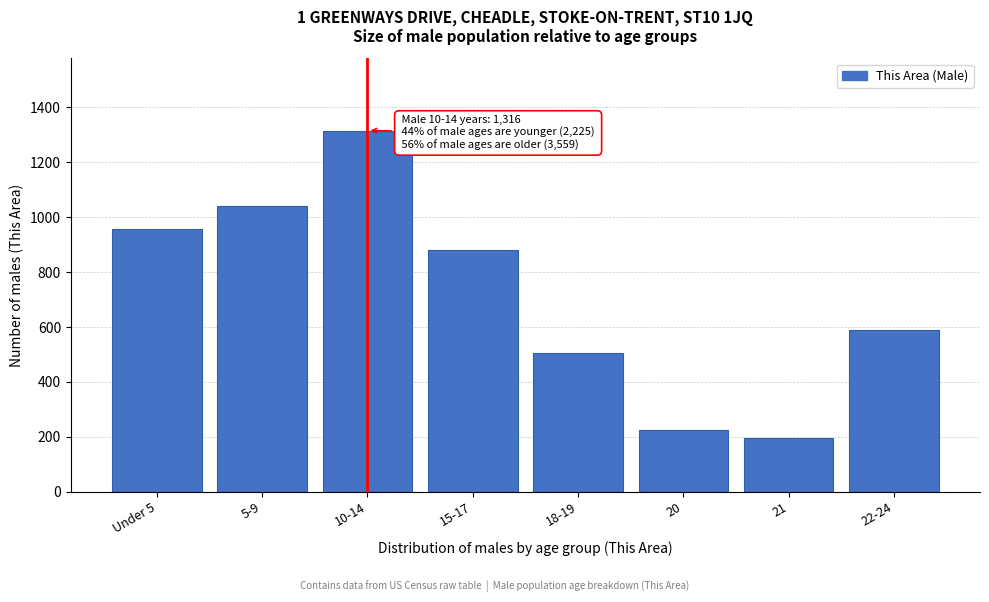

Reading left to right, what are all the values shown in this chart?

956	1042	1316	881	507	226	196	589